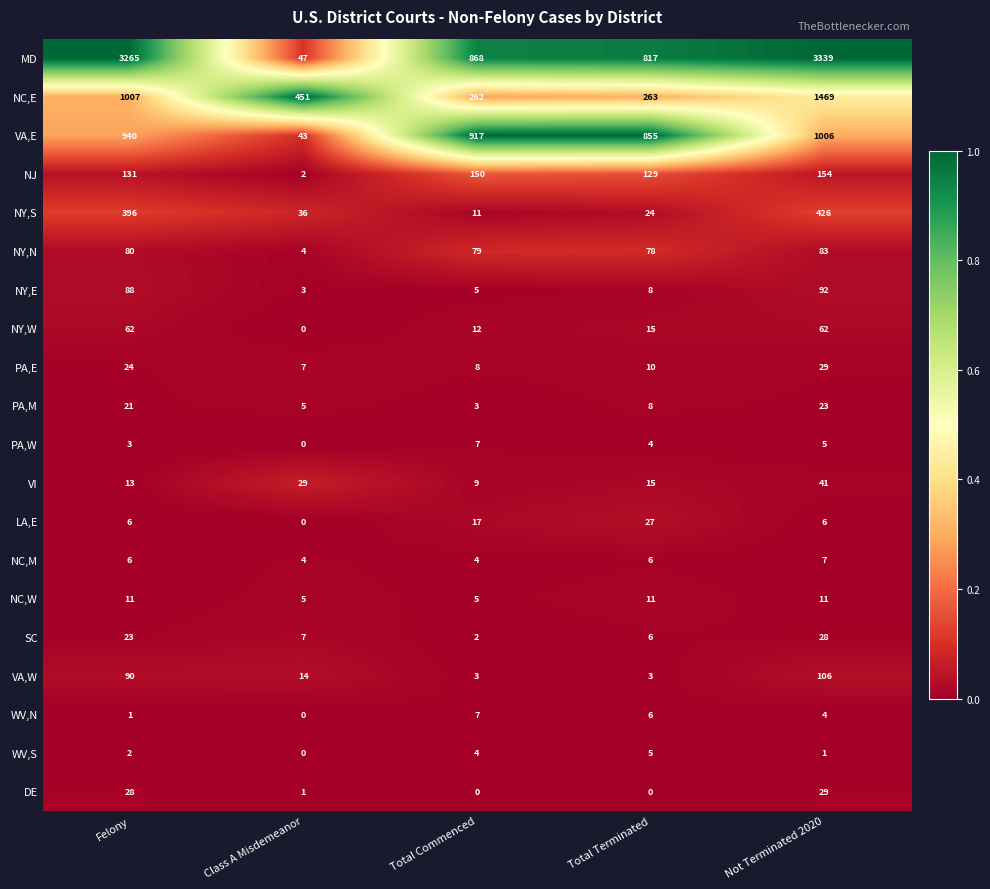

What is the spread (max minus min) of values at Total Commenced?

917